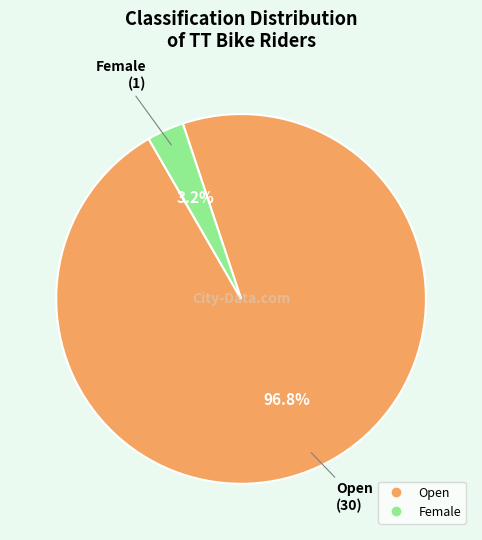

What percentage do Open and Female together represent?

100.0%